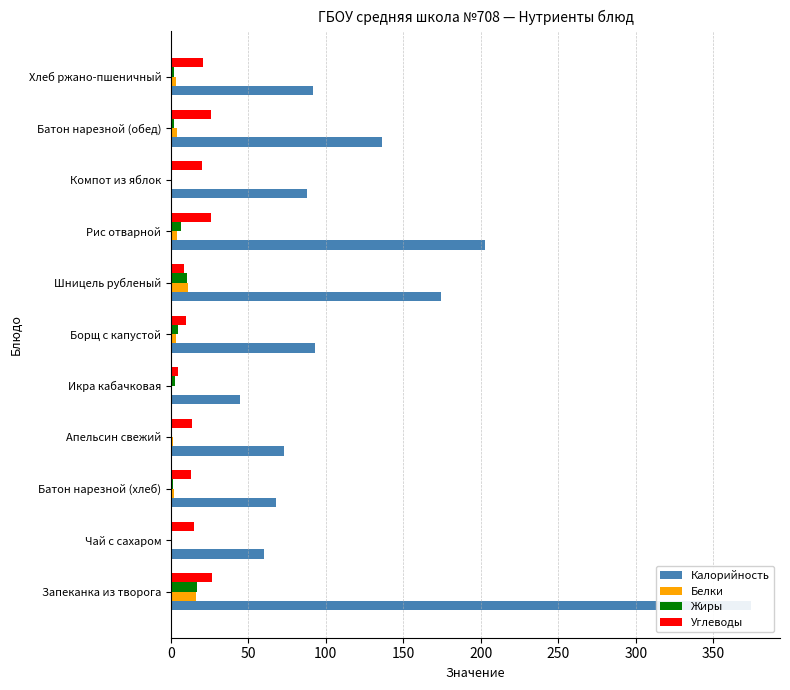

Are the bars grouped side by side (vs. stacked)?

Yes